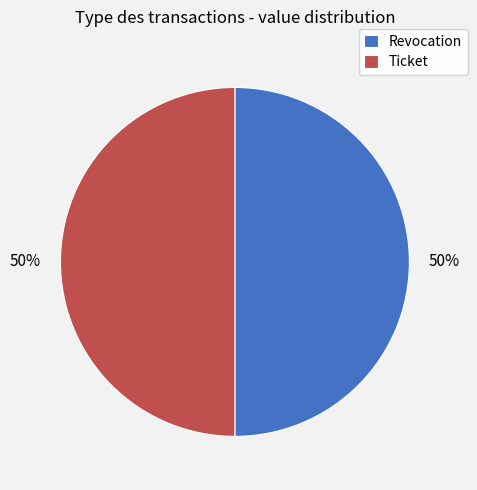

Approximately how many times larger is the value at Ticket compared to Revocation?

1.0